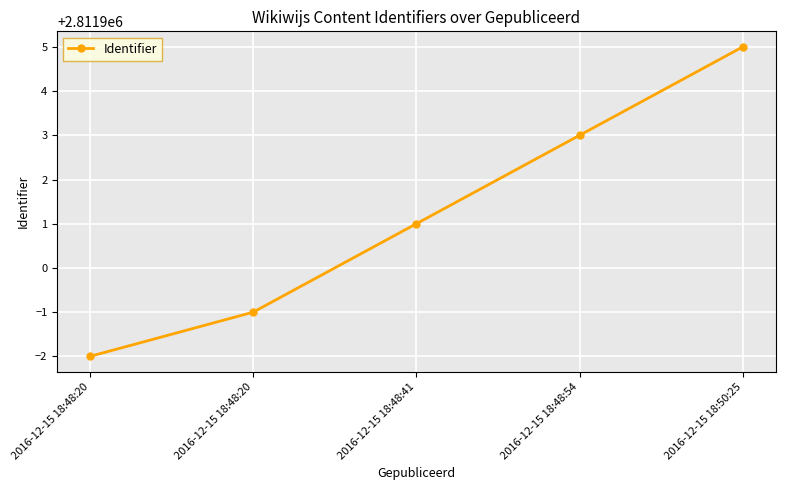

How many data points are less than 2811901?

2